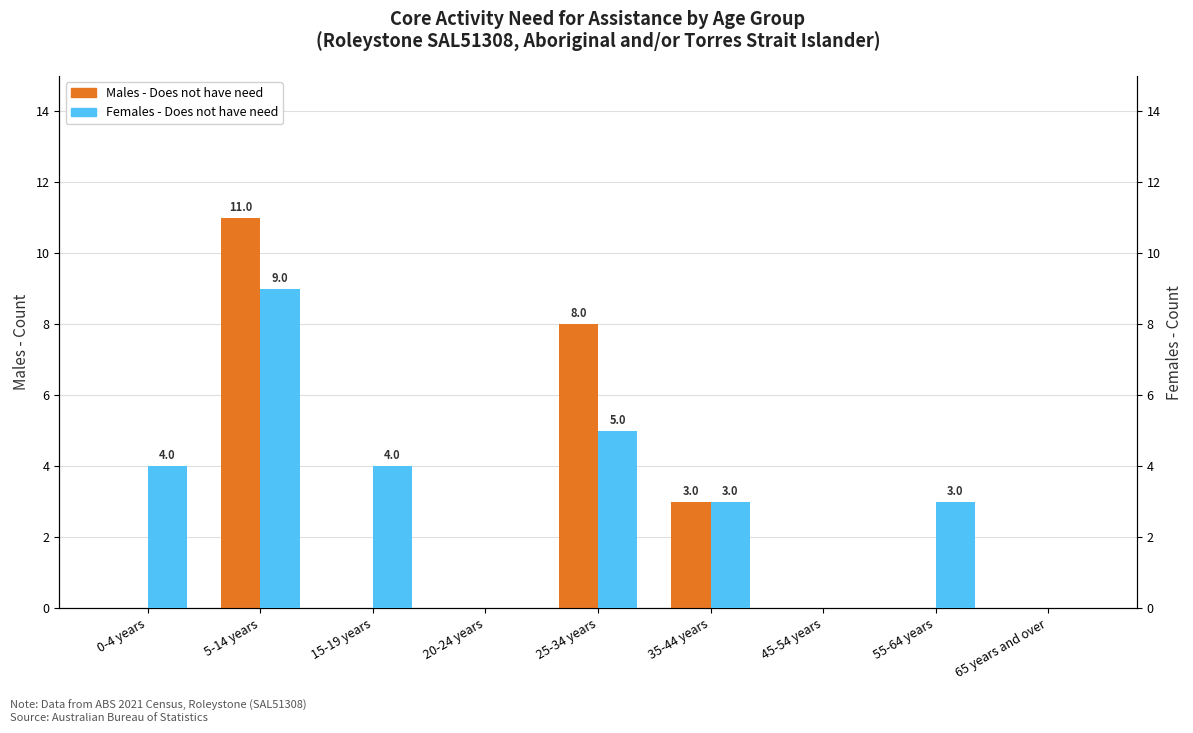

List the series in order of their overall mean, highest first.

Females - Does not have need, Males - Does not have need